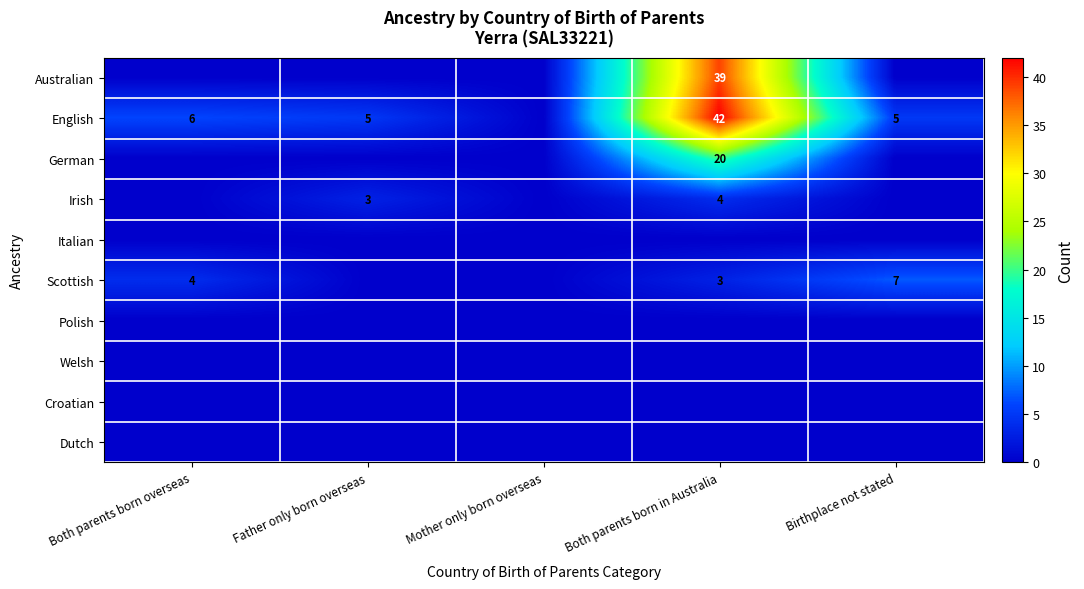

What is the sum of the English values at Father only born overseas and Birthplace not stated?

10